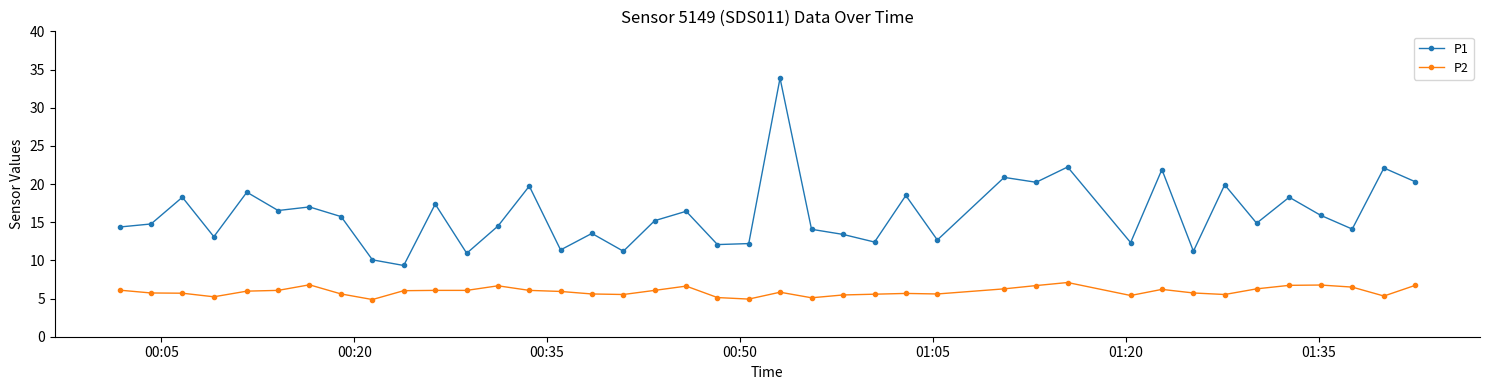

Which series has the largest total across all categories?

P1